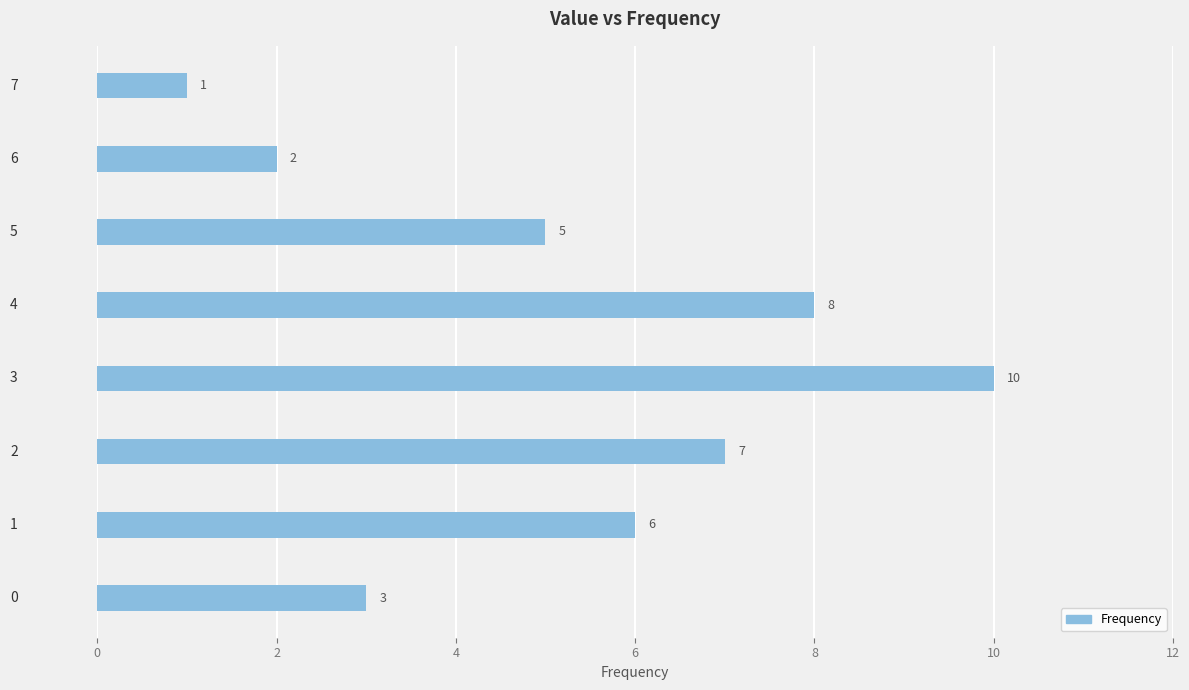

Which has a higher value, 4 or 6?

4